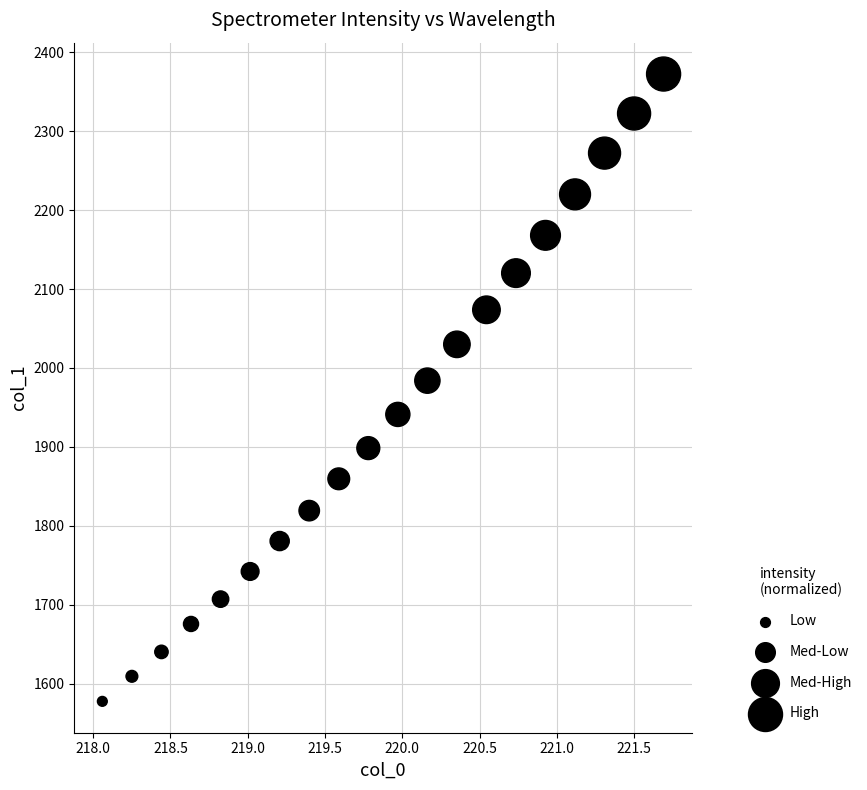

What is the range of X values (max minus min)?

3.6